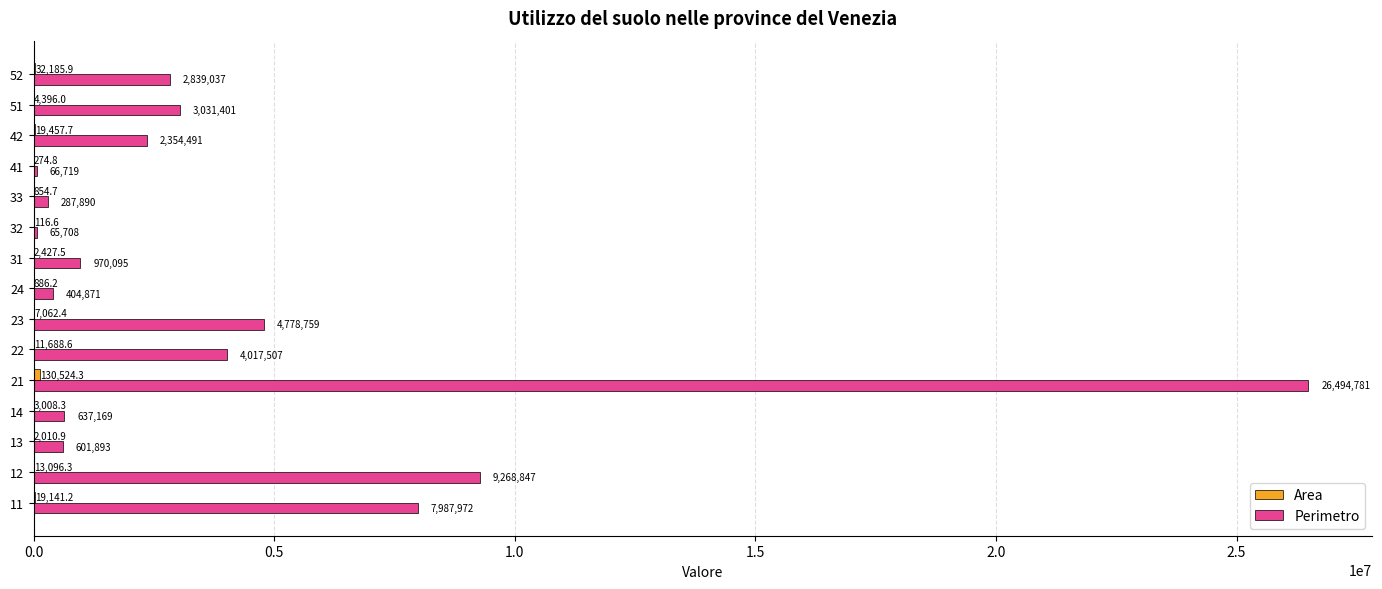

What value does the Perimetro series have at 14?

637169.1